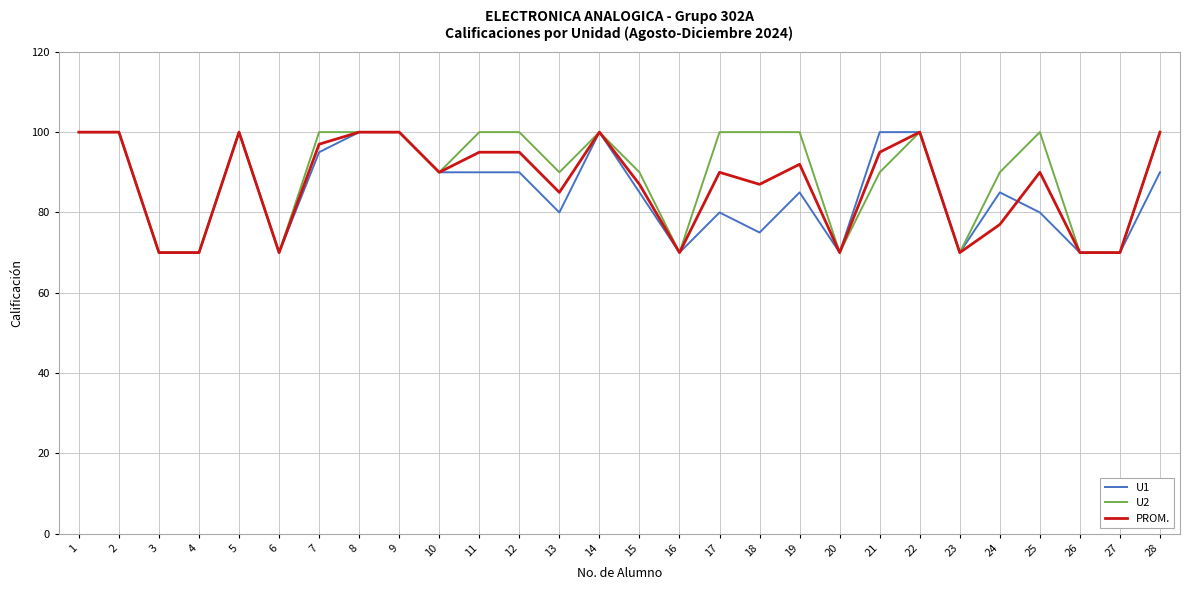

True or false: U1 and PROM. intersect in this chart.

True